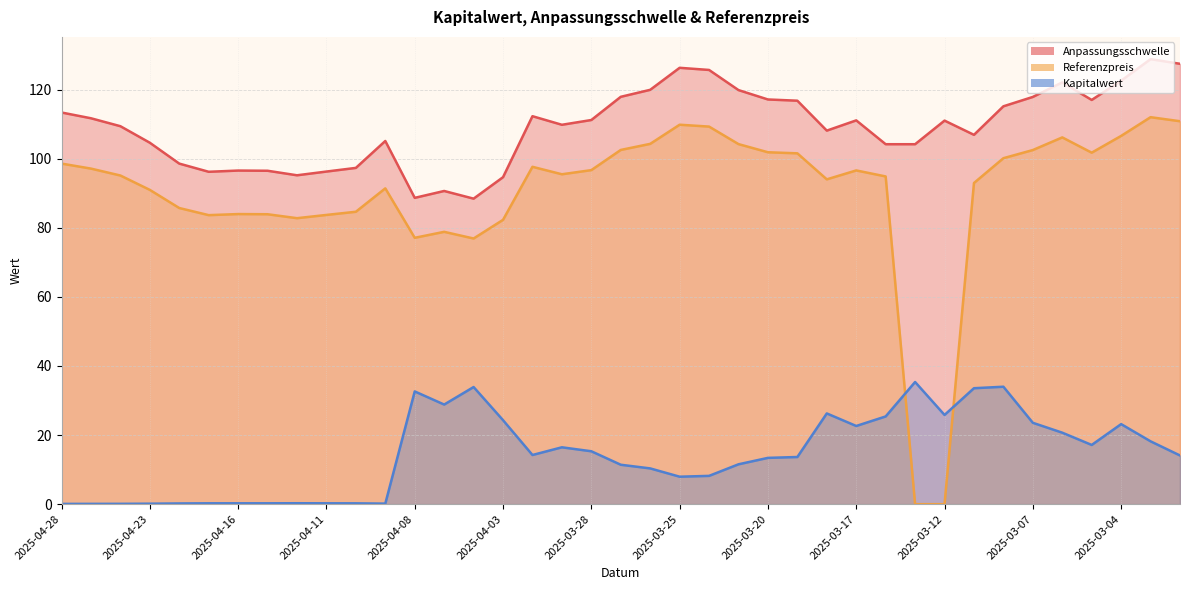

At how many categories does at least one series exceed 20?

39